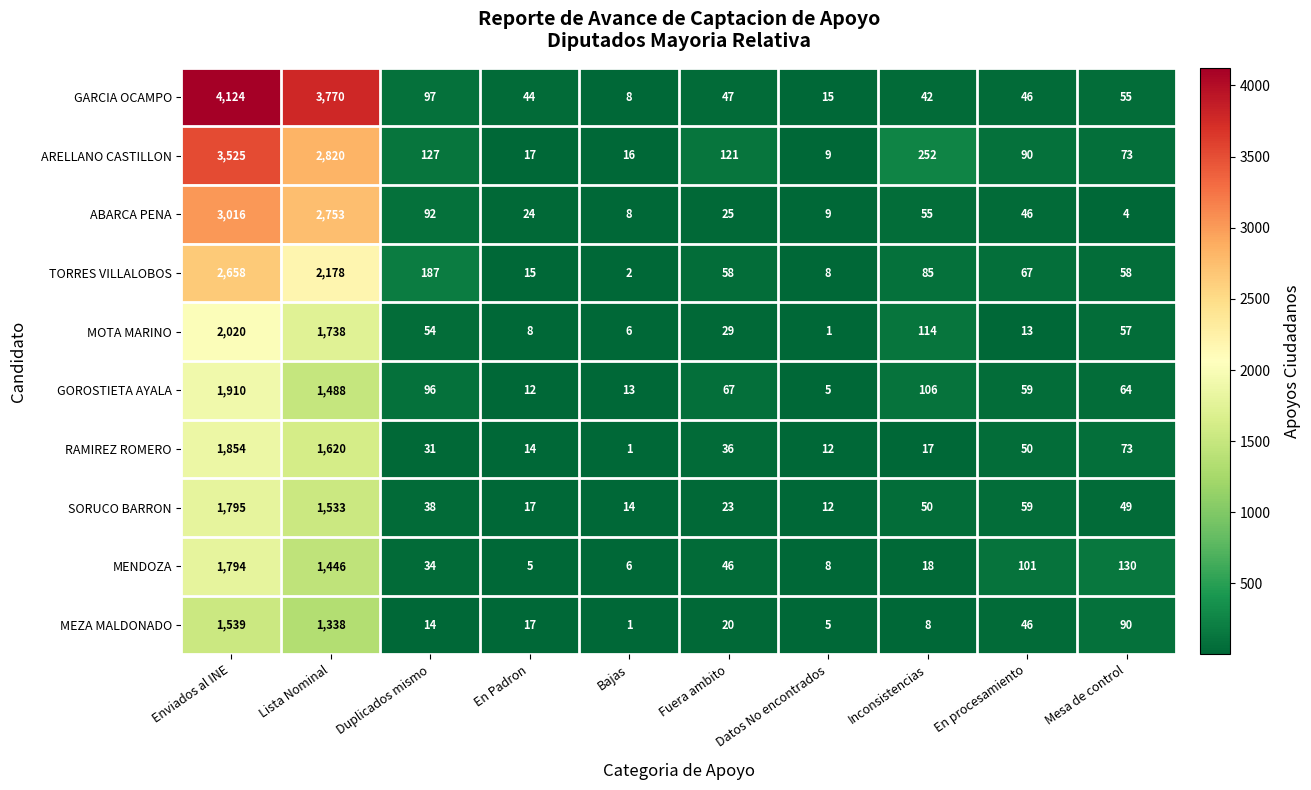

Between Bajas and Datos No encontrados, which series saw the biggest shift?

RAMIREZ ROMERO